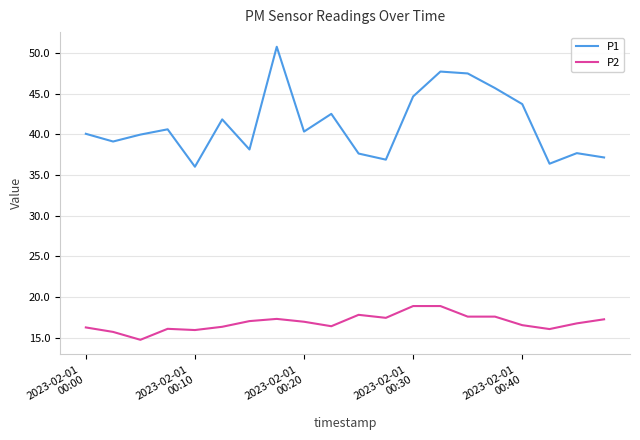

True or false: P1 and P2 cross at least once.

False